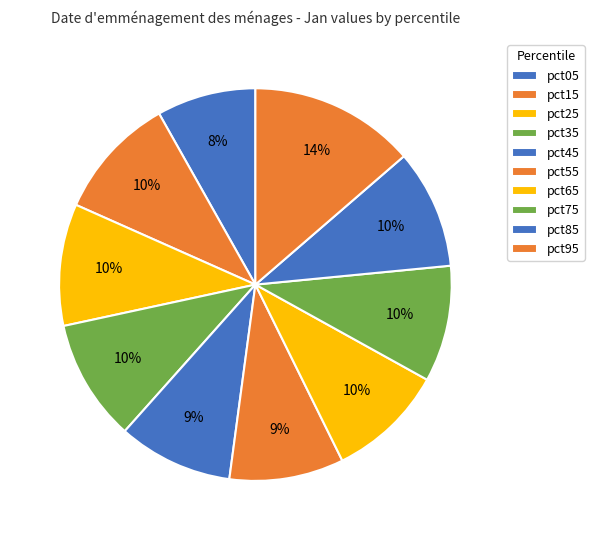

Does pct25 represent more than half of the total?

No